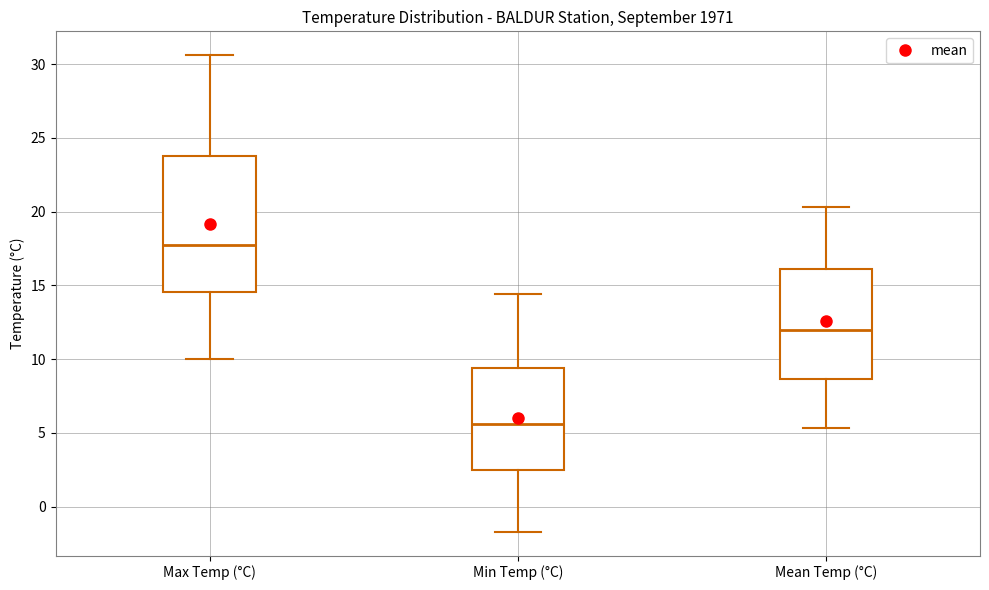

Where does the lower whisker of the box for Min Temp (°C) end on the y-axis? The values are not printed on the chart, so give them approximately, as read against the axis.

-1.5